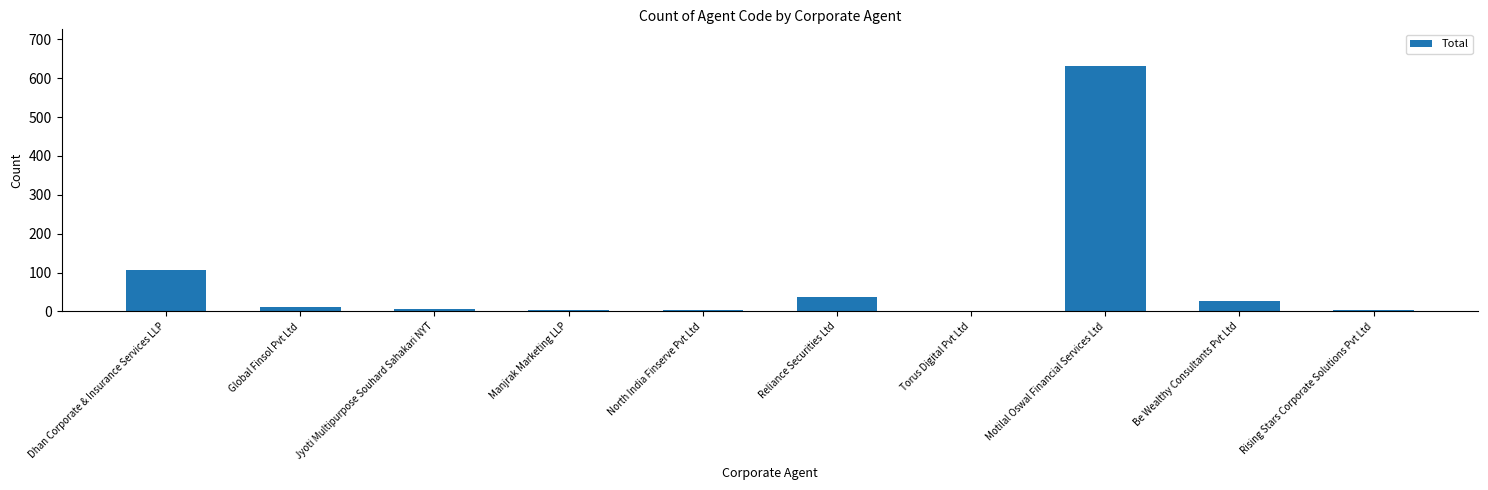

What is the change in value from North India Finserve Pvt Ltd to Reliance Securities Ltd?

+35